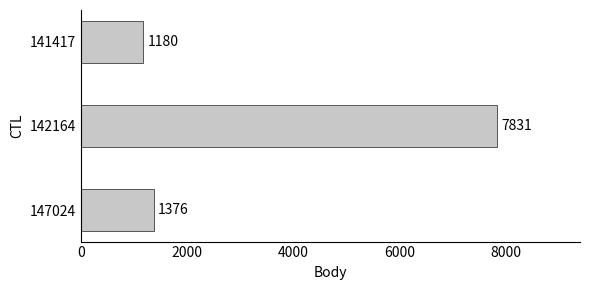

Which has a higher value, 147024 or 142164?

142164